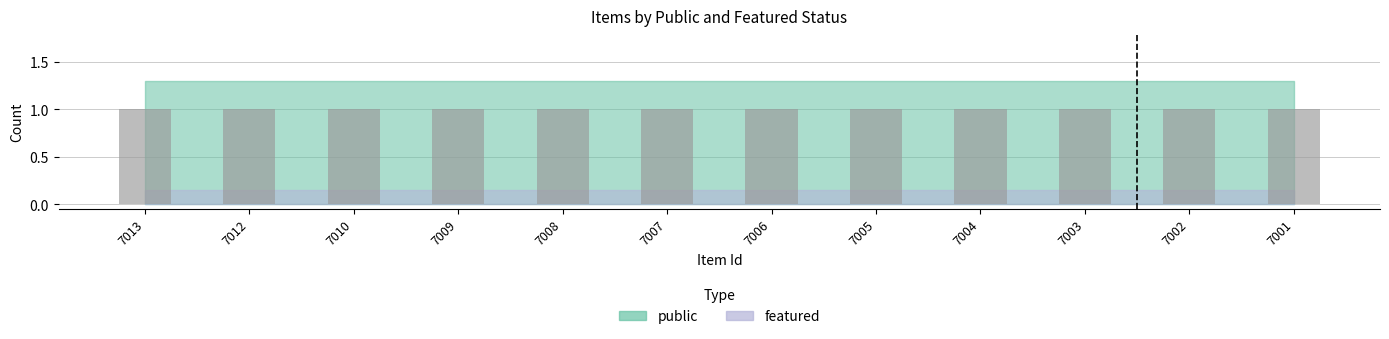

What is the maximum value shown in the chart?

1